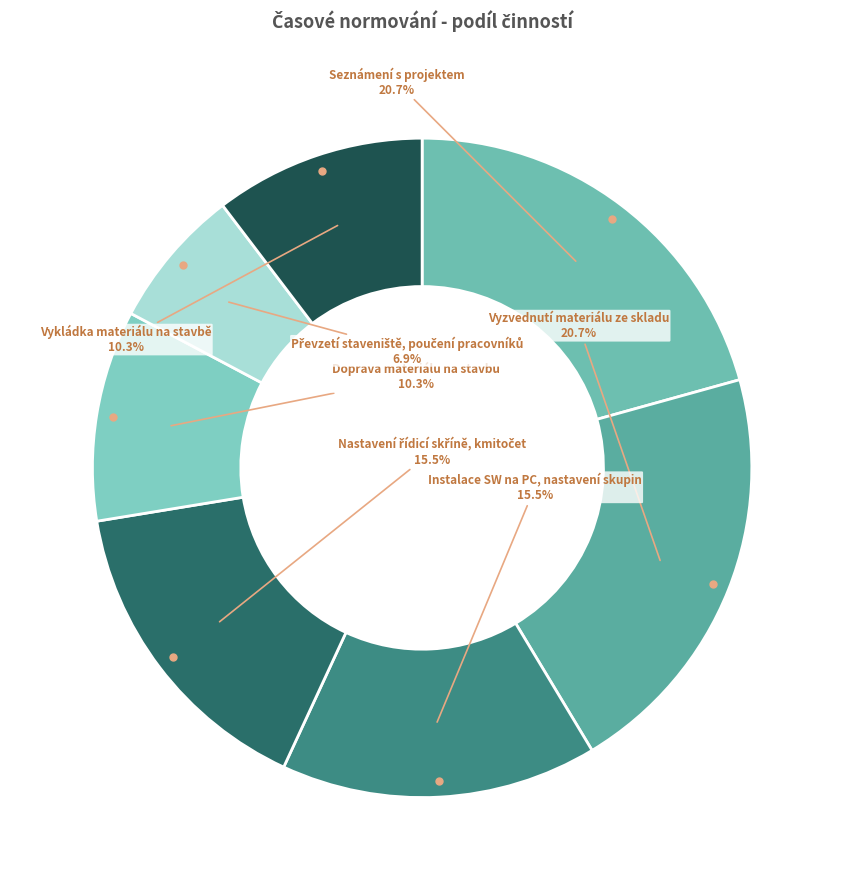

How many slices are in this pie chart?

7